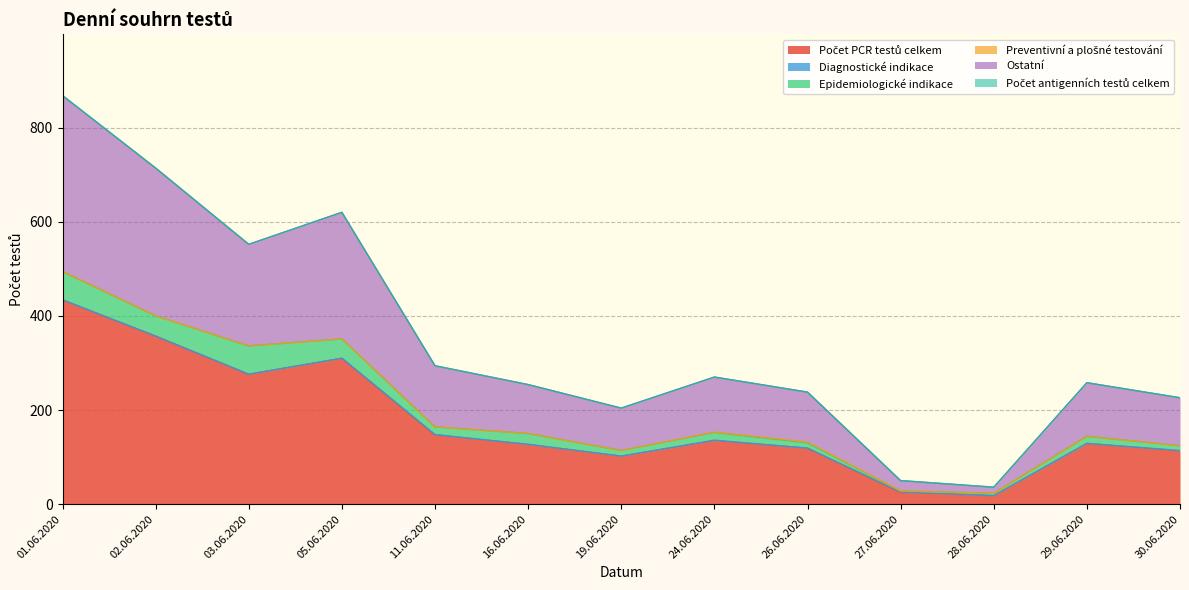

Rank the categories by Diagnostické indikace value from highest to lowest.

11.06.2020, 24.06.2020, 27.06.2020, 30.06.2020, 01.06.2020, 02.06.2020, 03.06.2020, 05.06.2020, 16.06.2020, 19.06.2020, 26.06.2020, 28.06.2020, 29.06.2020